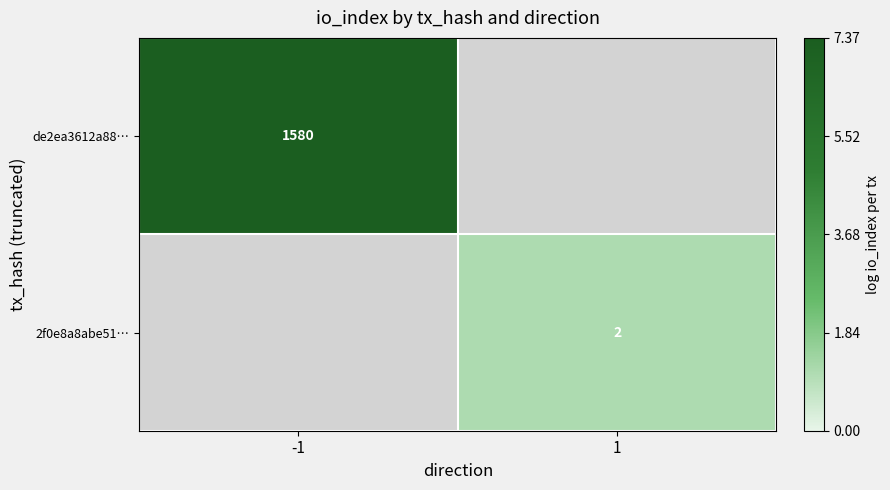

At which label is de2ea3612a88… closest to 7?

-1